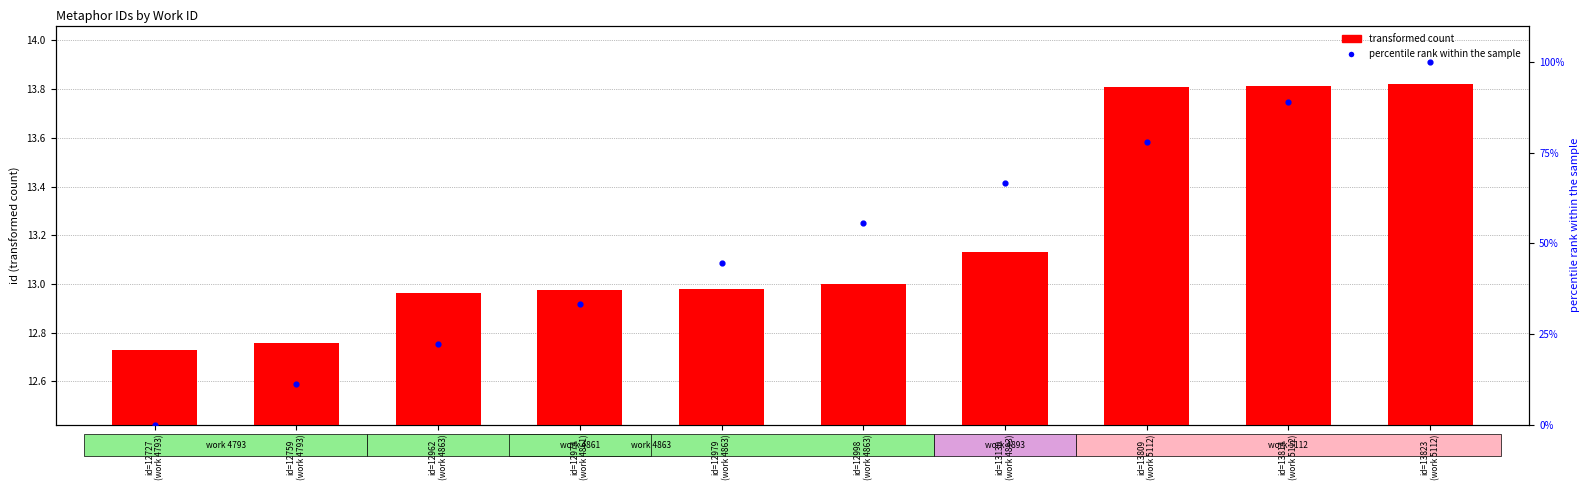

What are all the series names shown in the legend?

transformed count, percentile rank within the sample